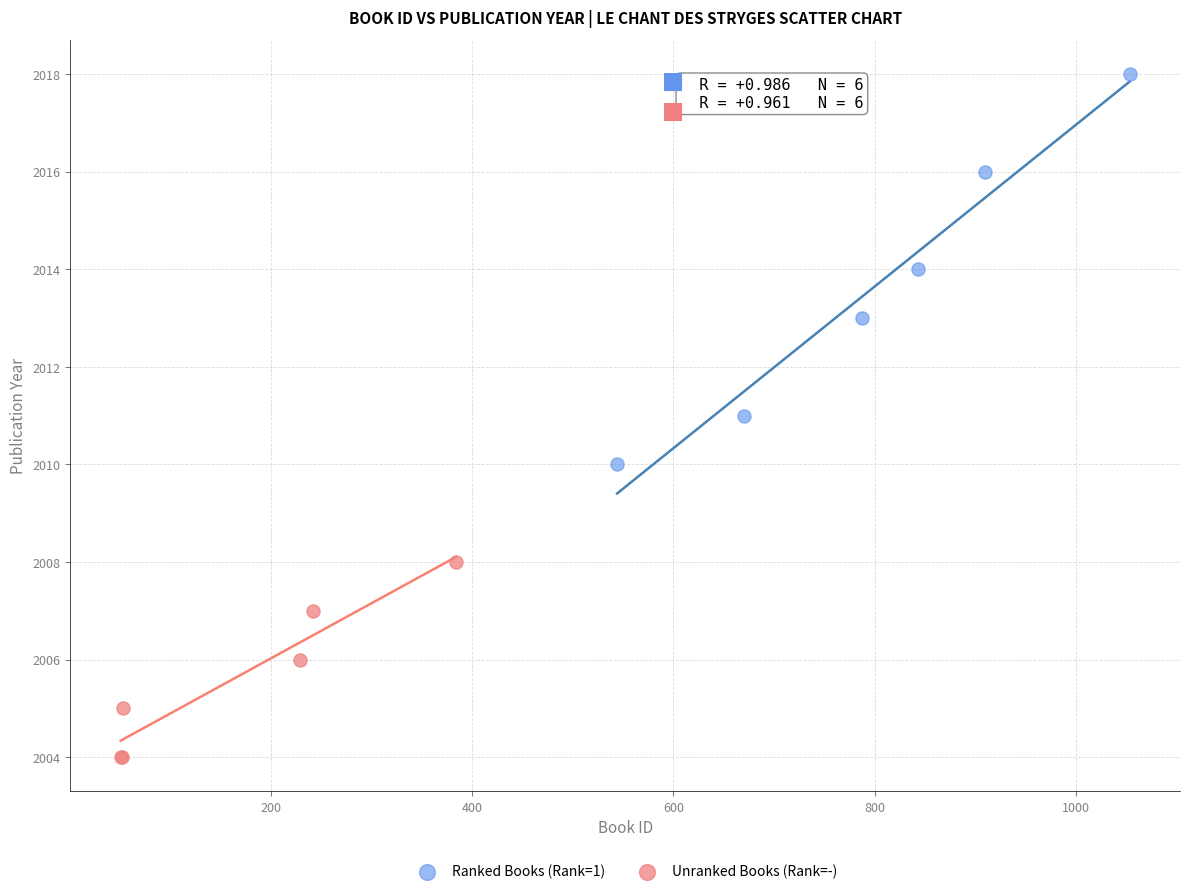

Which series has the widest spread of Y values?

Ranked Books (Rank=1)